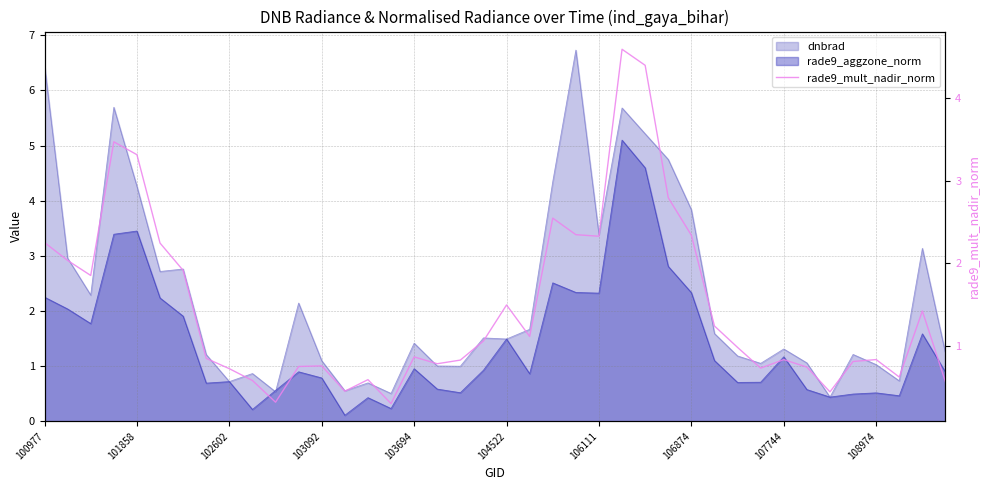

What is the change in value from 15 to 35?

+0.5